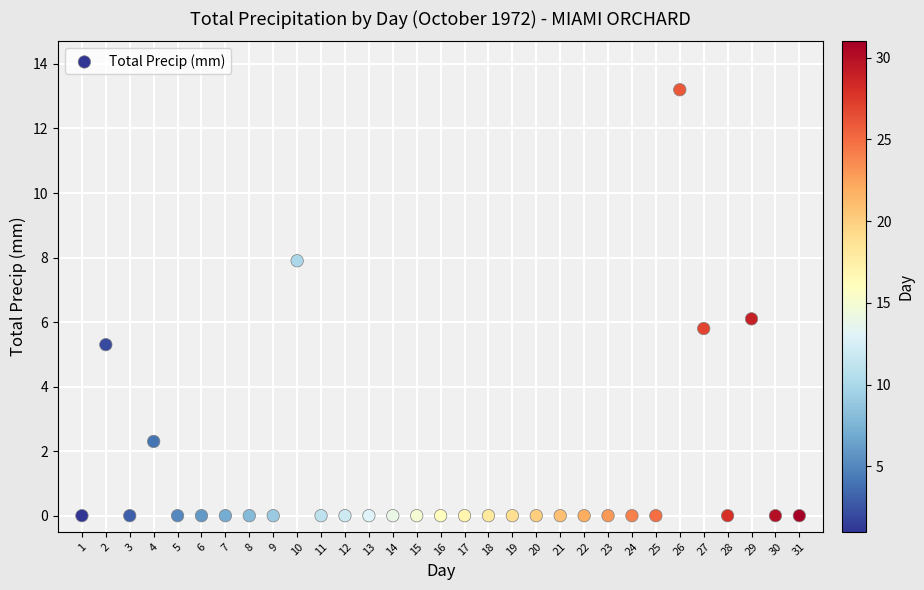

What is the range of Y values (max minus min)?

13.2